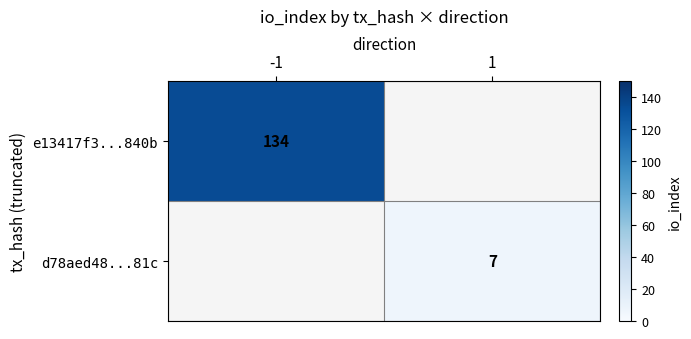

Which category has the lowest value across all series?

1